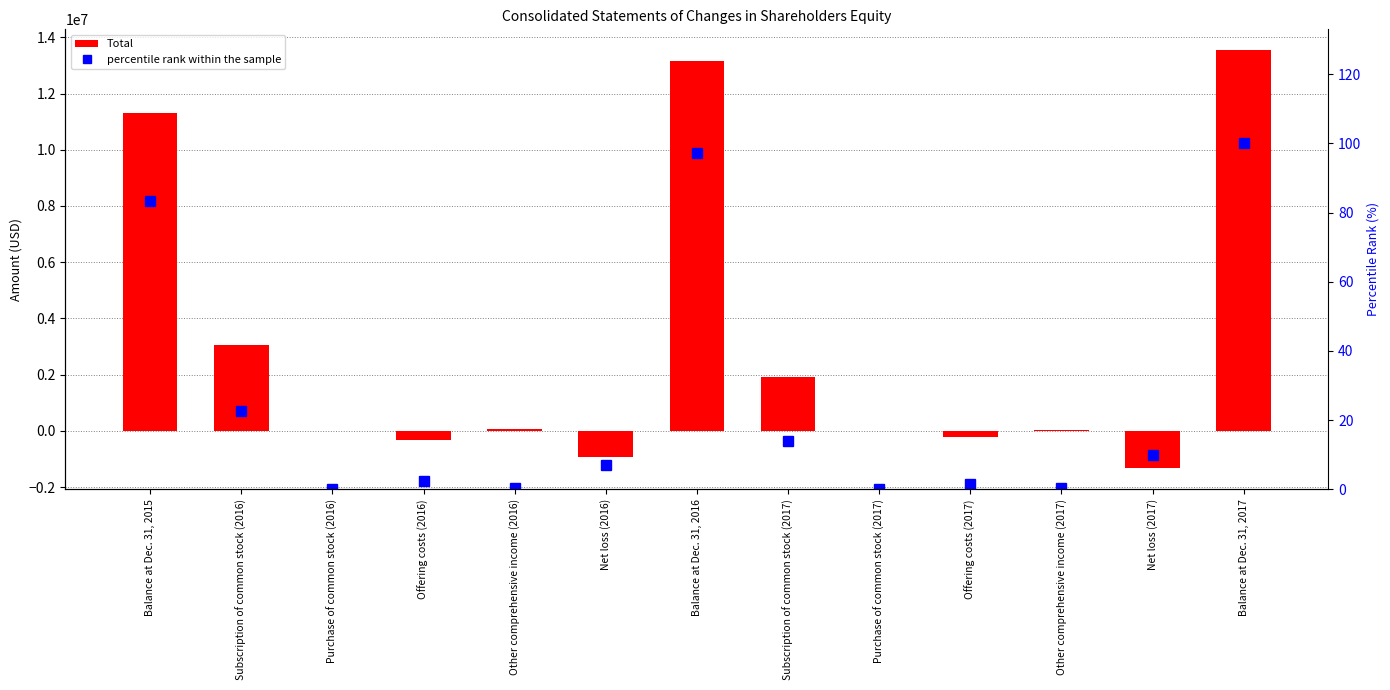

Reading left to right, list all the values displayed in this chart.

Total: Balance at Dec. 31, 2015=11303028.0	Subscription of common stock (2016)=3062510.0	Purchase of common stock (2016)=-10000.0	Offering costs (2016)=-330516.0	Other comprehensive income (2016)=62862.0	Net loss (2016)=-931496.0	Balance at Dec. 31, 2016=13156388.0	Subscription of common stock (2017)=1902250.0	Purchase of common stock (2017)=-5000.0	Offering costs (2017)=-210264.0	Other comprehensive income (2017)=32566.0	Net loss (2017)=-1335583.0	Balance at Dec. 31, 2017=13540357.0
percentile rank within the sample: Balance at Dec. 31, 2015=83.5	Subscription of common stock (2016)=22.6	Purchase of common stock (2016)=0.1	Offering costs (2016)=2.4	Other comprehensive income (2016)=0.5	Net loss (2016)=6.9	Balance at Dec. 31, 2016=97.2	Subscription of common stock (2017)=14.0	Purchase of common stock (2017)=0.0	Offering costs (2017)=1.6	Other comprehensive income (2017)=0.2	Net loss (2017)=9.9	Balance at Dec. 31, 2017=100.0